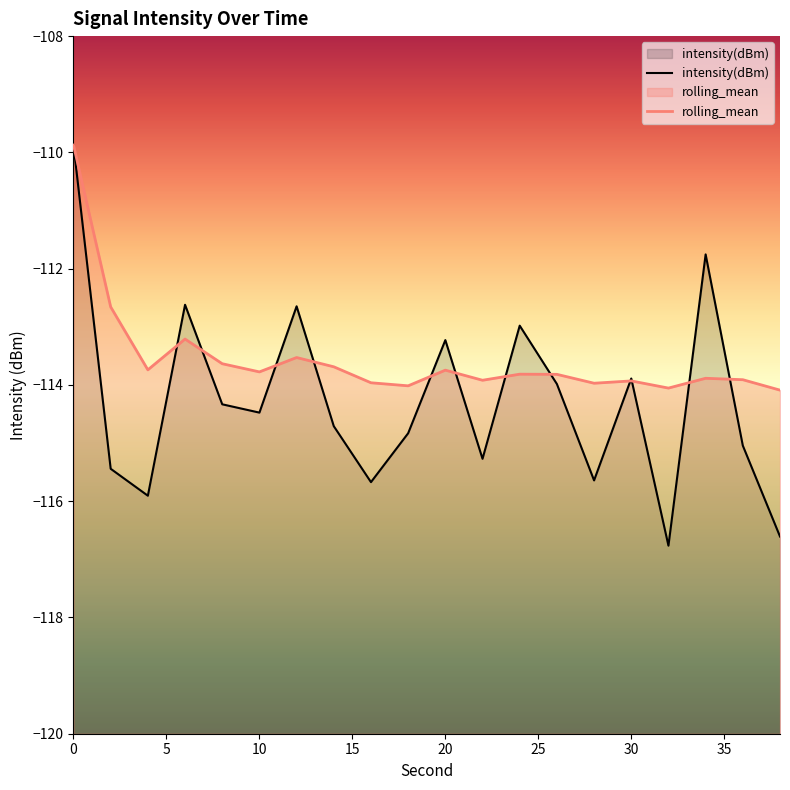

Which series has the largest range (max minus min)?

intensity(dBm)